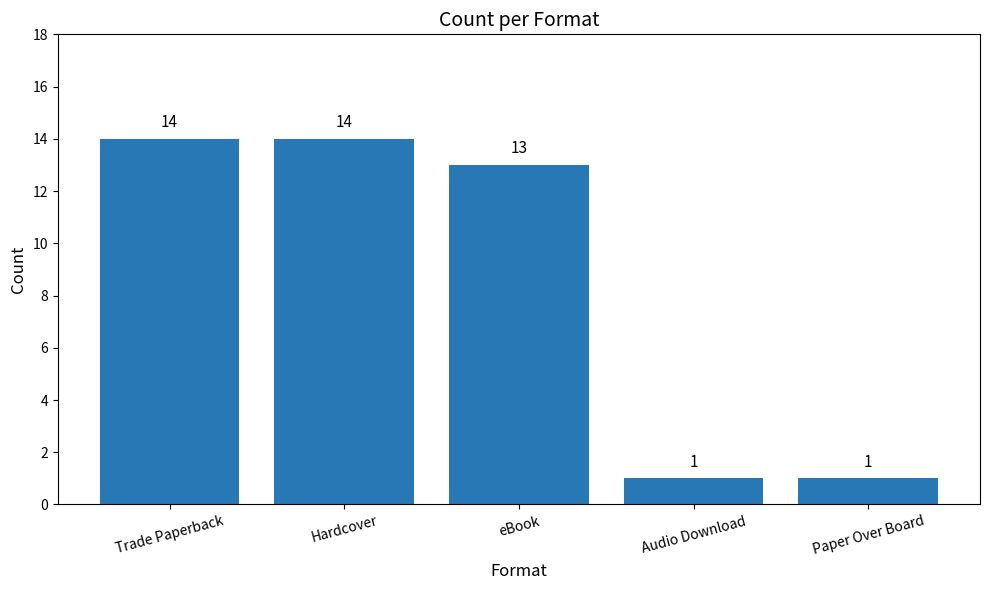

True or false: the data shows 1 at Audio Download.

True